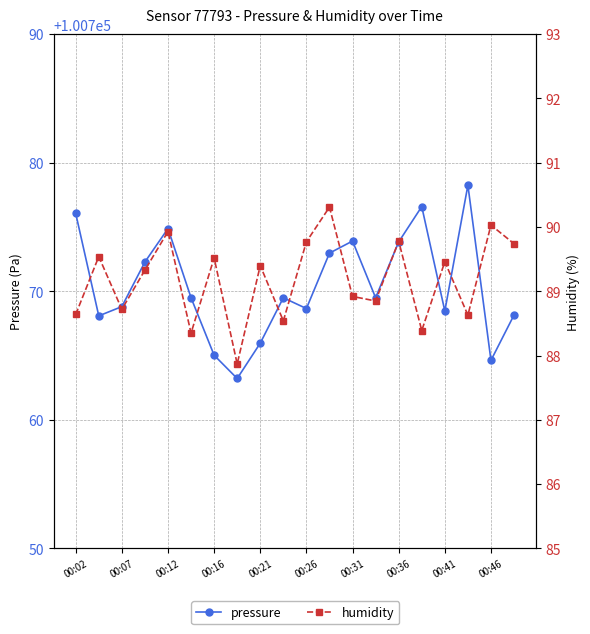

Reading left to right, what are all the values shown in this chart?

pressure: 100776.1	100768.1	100768.8	100772.3	100774.9	100769.5	100765.0	100763.2	100766.0	100769.5	100768.7	100773.0	100773.9	100769.5	100773.8	100776.6	100768.5	100778.2	100764.6	100768.2
humidity: 88.6	89.5	88.7	89.3	89.9	88.3	89.5	87.9	89.4	88.5	89.8	90.3	88.9	88.8	89.8	88.4	89.5	88.6	90.0	89.7